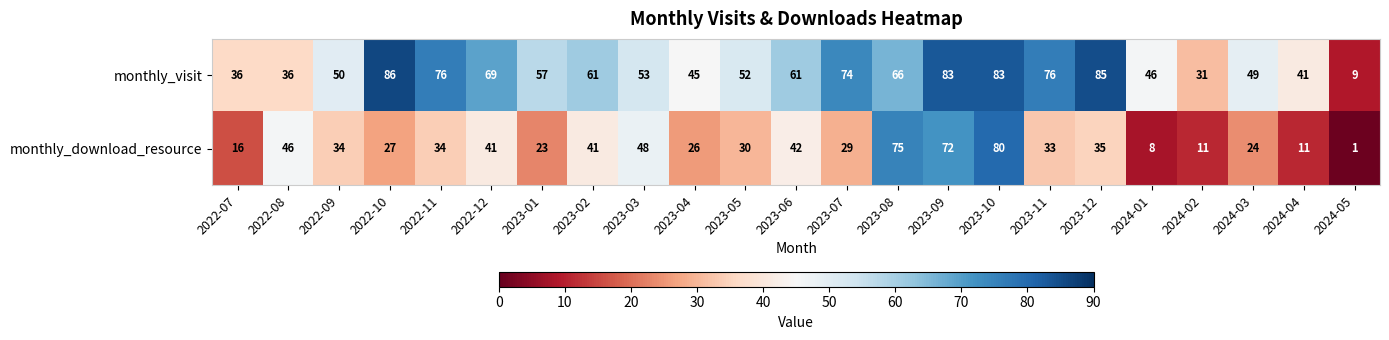

At which category does the chart reach its peak across all series?

2022-10